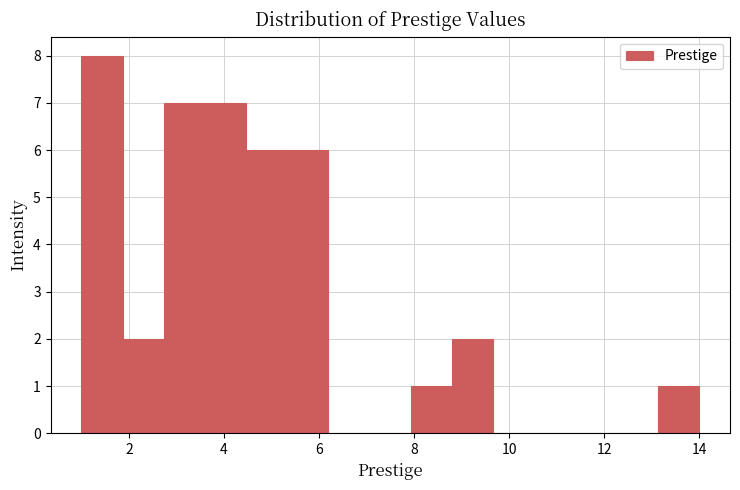

Reading left to right, list every bar in this chart as the range it spans on the x-axis followed by its height. Neither the bar edges nor the heights are printed on the chart, so give them approximately, as read against the axes.

1.0 to 1.8: 8
1.8 to 2.8: 2
2.8 to 3.6: 7
3.6 to 4.4: 7
4.4 to 5.4: 6
5.4 to 6.2: 6
6.2 to 7.0: 0
7.0 to 8.0: 0
8.0 to 8.8: 1
8.8 to 9.6: 2
9.6 to 10.6: 0
10.6 to 11.4: 0
11.4 to 12.2: 0
12.2 to 13.2: 0
13.2 to 14.0: 1